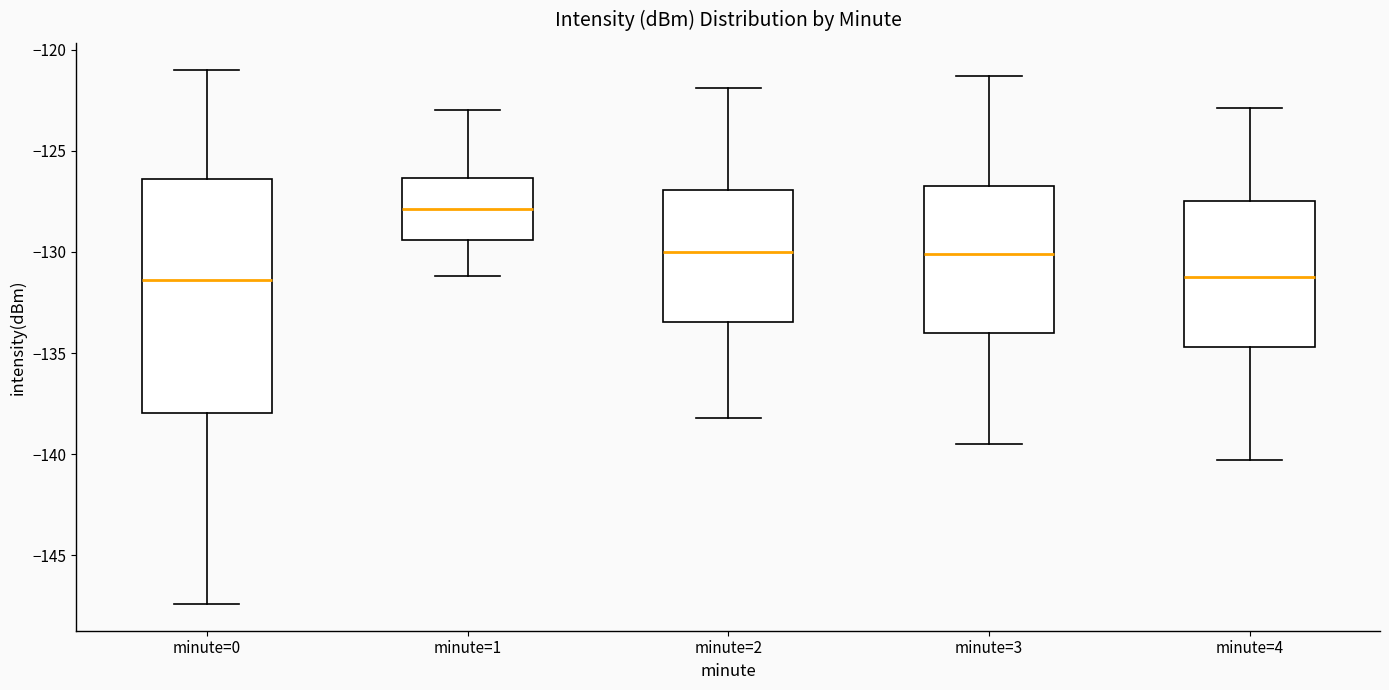

Reading left to right, read every box against the y-axis: the position of its median line, the range the box covers, and the ends of its whiskers. The values are not printed on the chart, so give them approximately, as read against the axis.

minute=0: median -131.5, box -138.0 to -126.5, whiskers -147.5 to -121.0
minute=1: median -128.0, box -129.5 to -126.5, whiskers -131.0 to -123.0
minute=2: median -130.0, box -133.5 to -127.0, whiskers -138.0 to -122.0
minute=3: median -130.0, box -134.0 to -126.5, whiskers -139.5 to -121.5
minute=4: median -131.0, box -134.5 to -127.5, whiskers -140.5 to -123.0